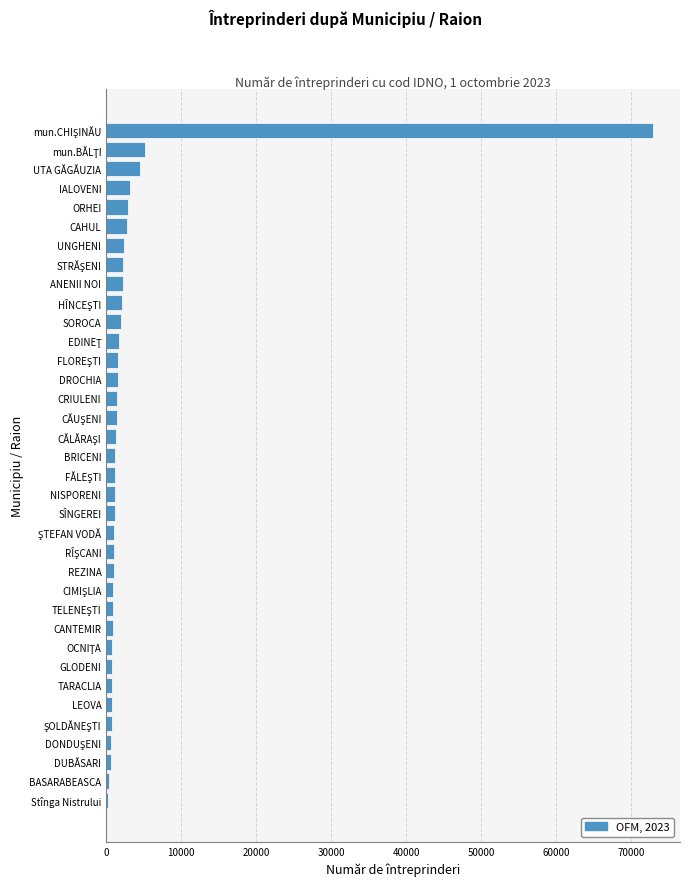

What value does the data have at SOROCA?

2022